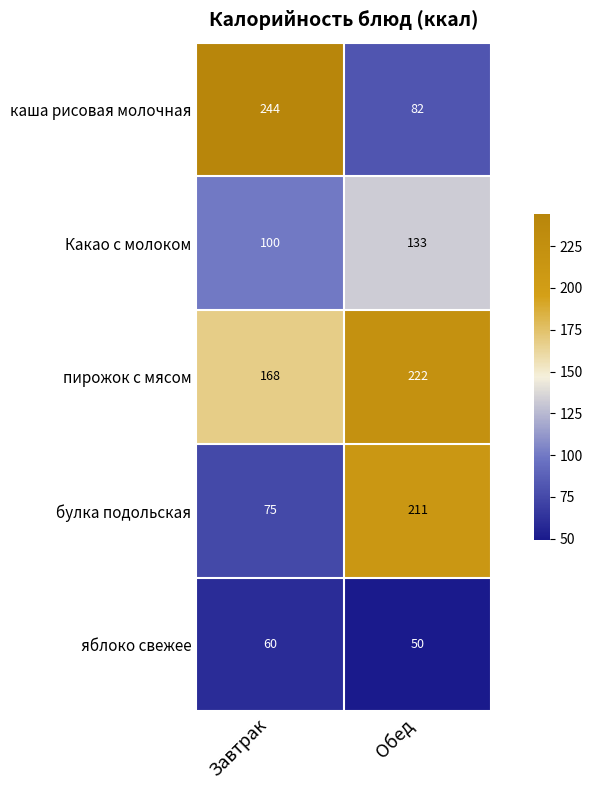

What is the difference between the maximum and minimum values in the Какао с молоком series?

33